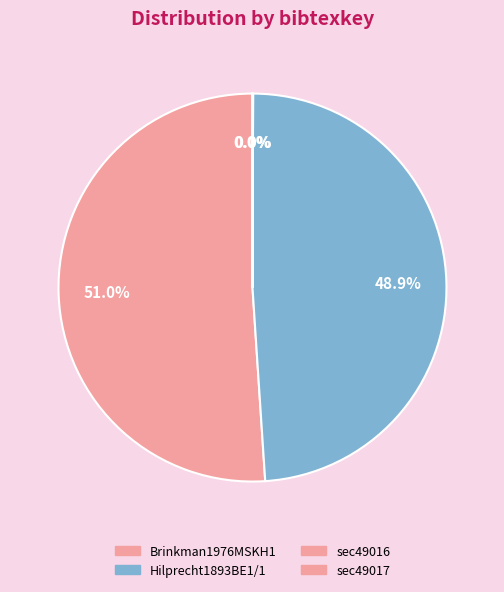

To the nearest percent, what is the average slice percentage?

25%